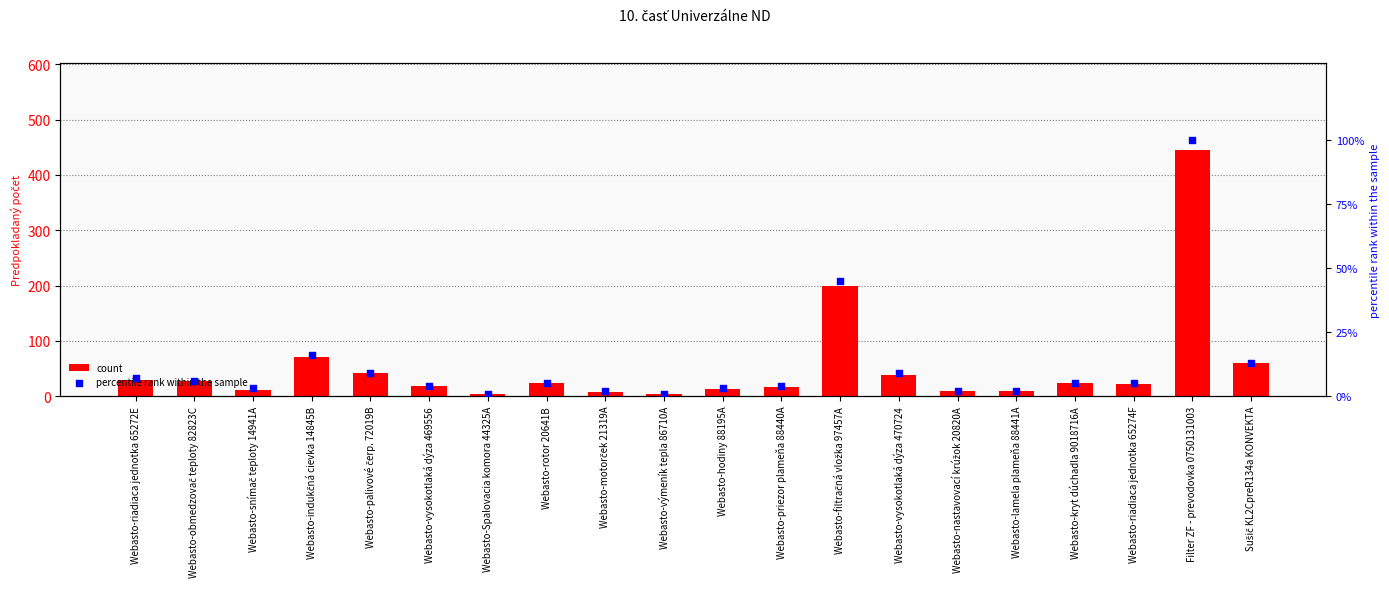

At which category is the sum across all series the highest?

Filter ZF - prevodovka 0750131003